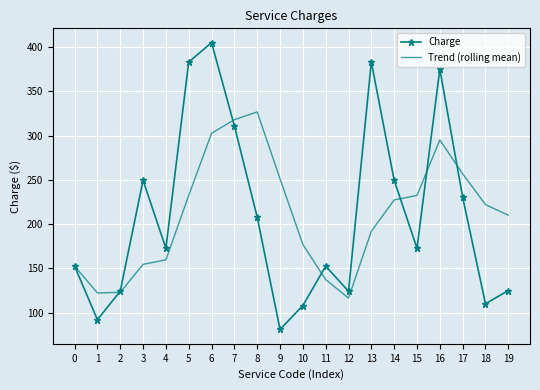

At which category does Charge reach its first local valley?

1